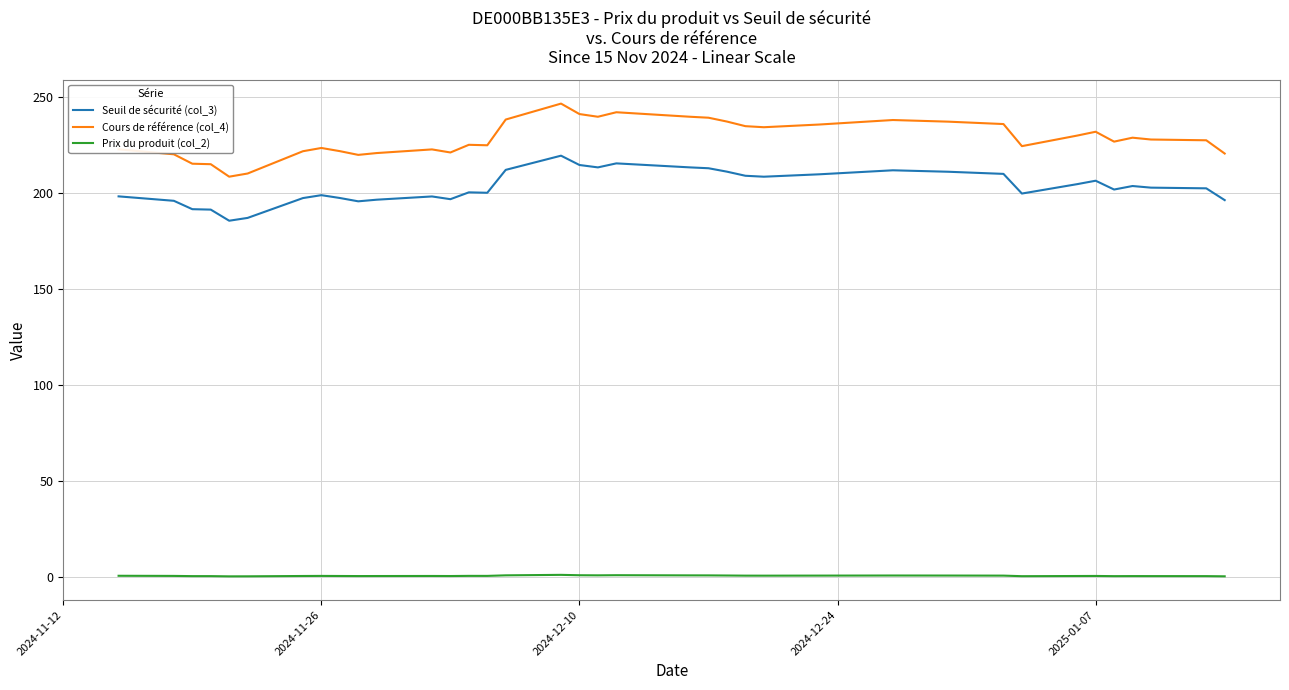

True or false: Seuil de sécurité (col_3) and Prix du produit (col_2) cross at least once.

False